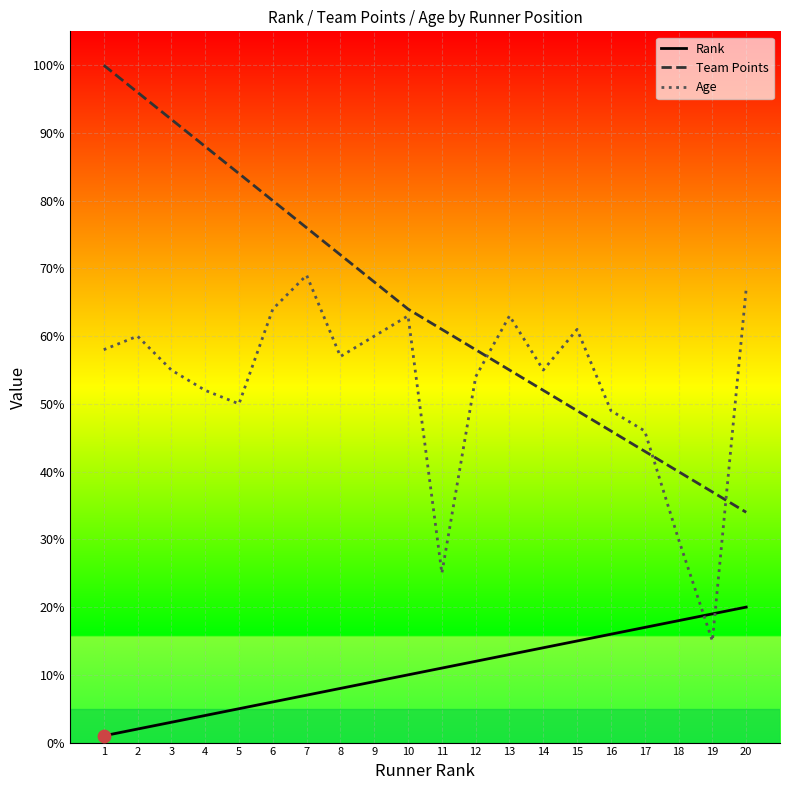

Which series changed the most between 8 and 12?

Team Points